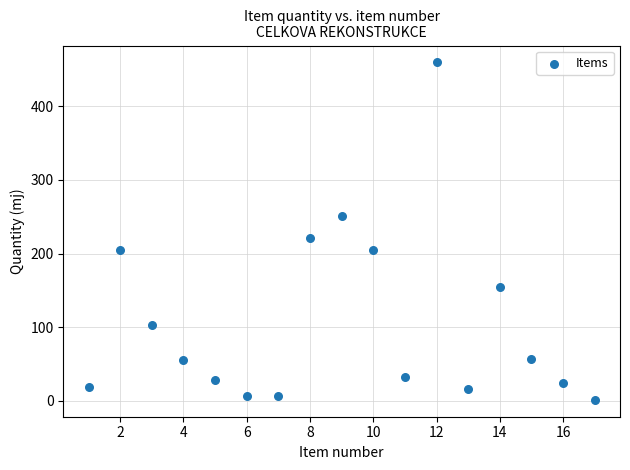

What Y value in the scatter plot is closest to 230?

221.1